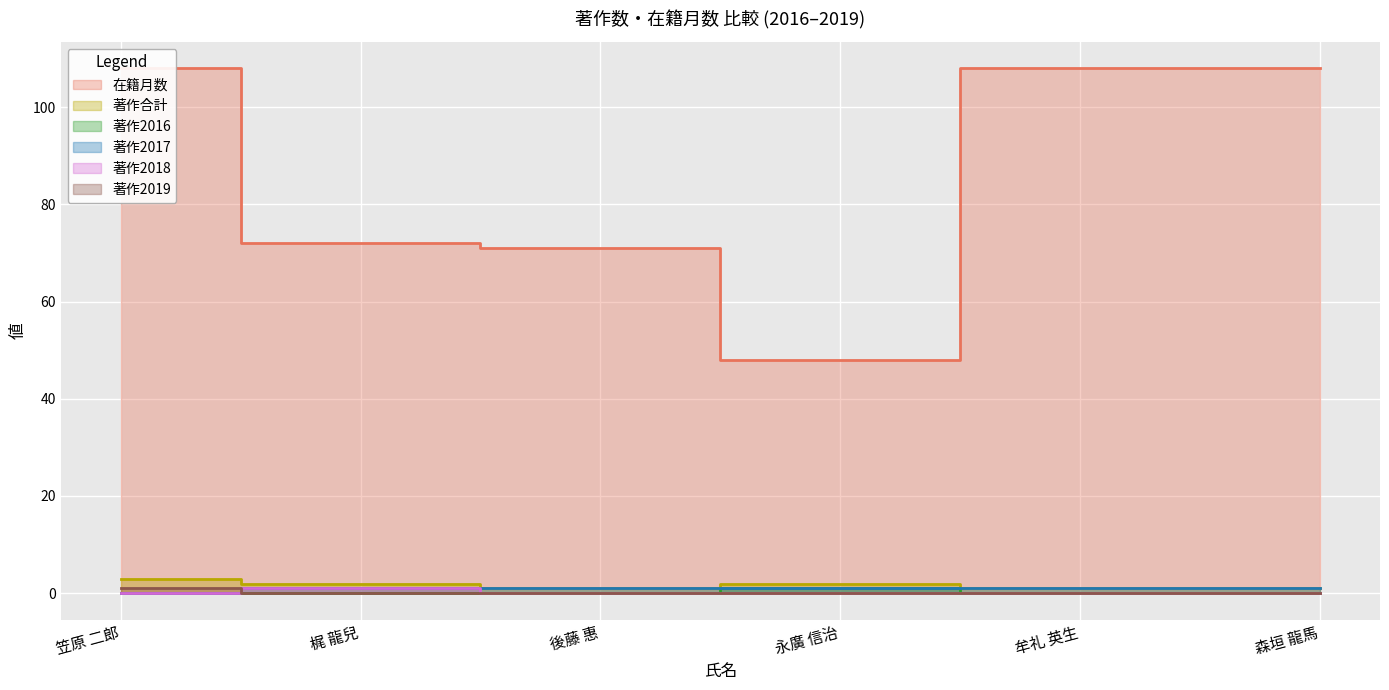

What is the sum of the 著作合計 values at 永廣 信治 and 森垣 龍馬?

3